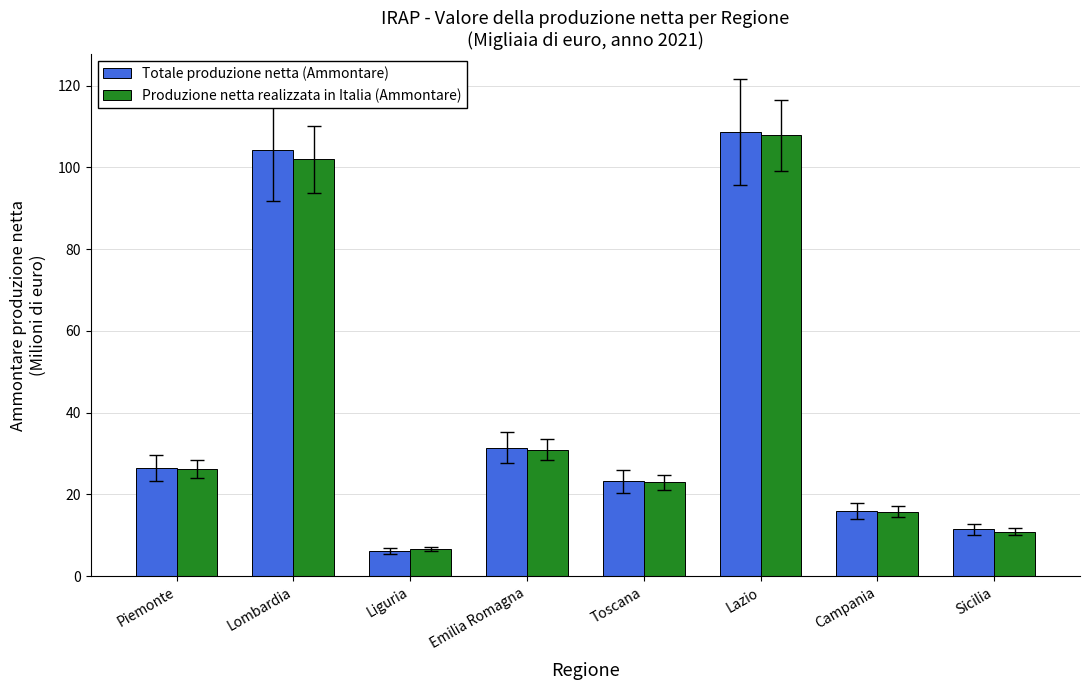

The value of Produzione netta realizzata in Italia (Ammontare) at Sicilia is 10.9. True or false?

True